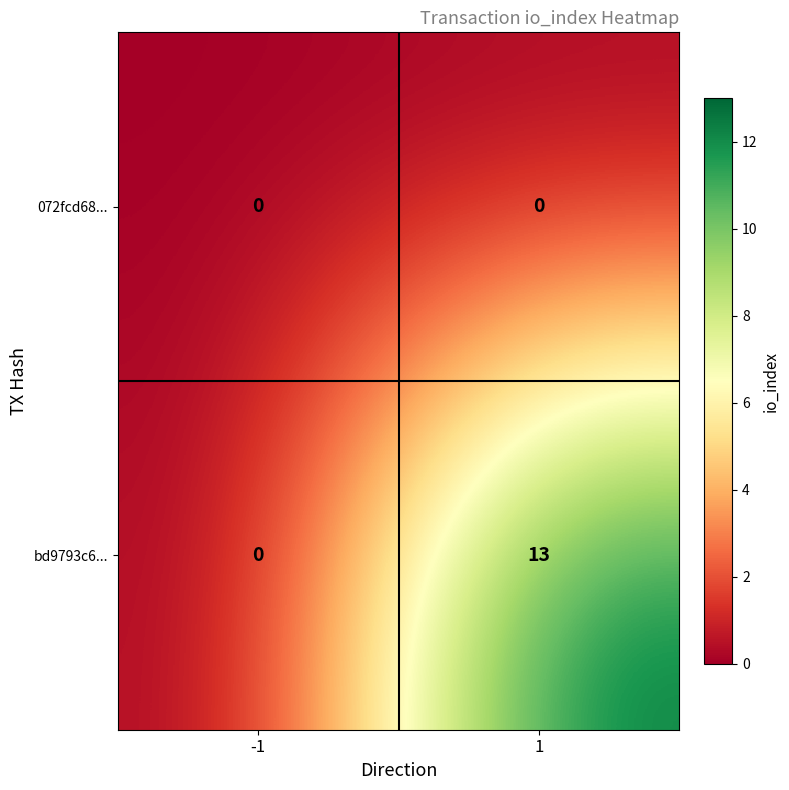

Reading left to right, transcribe all the data shown in this chart.

072fcd68...: -1=0	1=0
bd9793c6...: -1=0	1=13